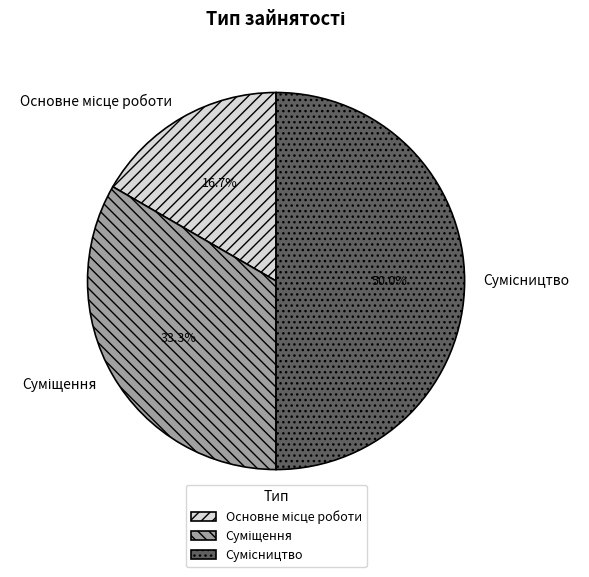

Count the number of slices in the pie.

3